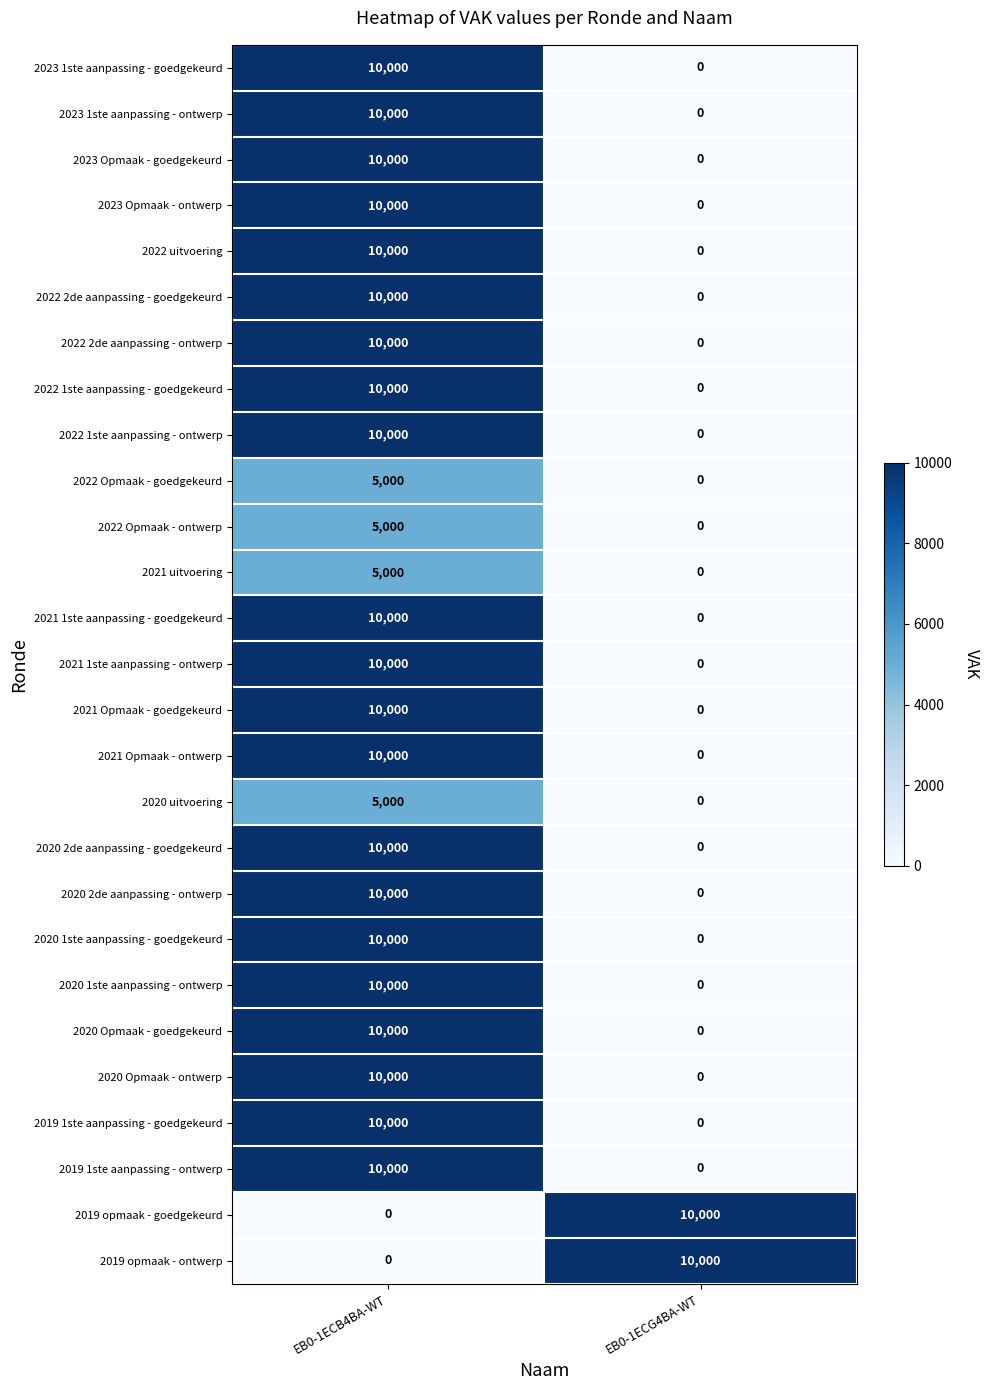

At which category is the sum across all series the highest?

EB0-1ECB4BA-WT